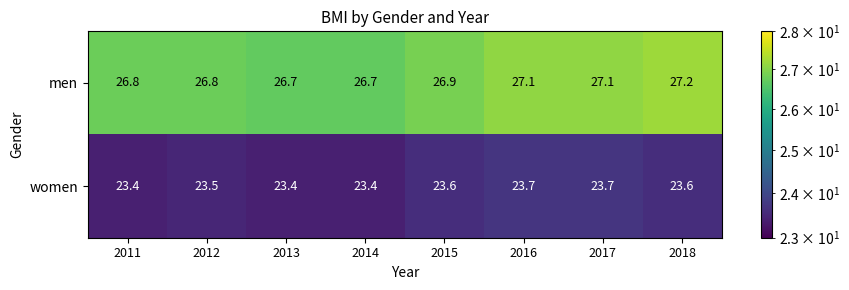

At which category does the chart reach its peak across all series?

2018